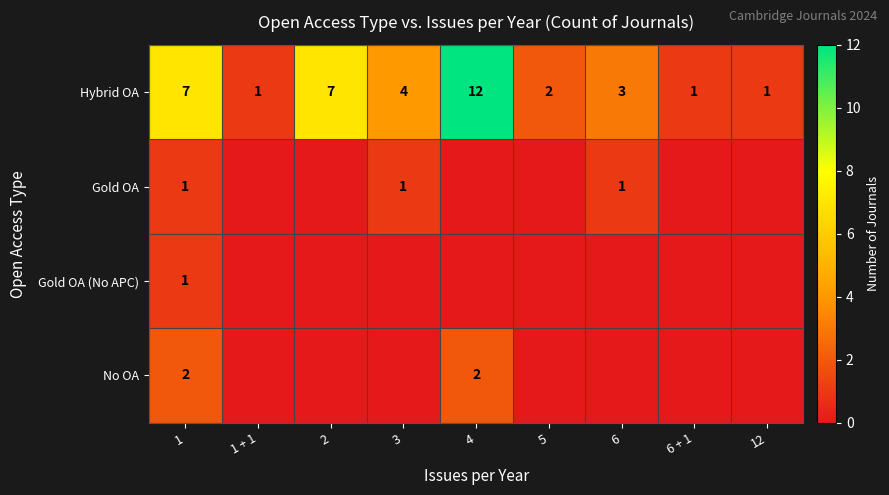

What is the difference between the maximum and minimum values in the Hybrid OA series?

11